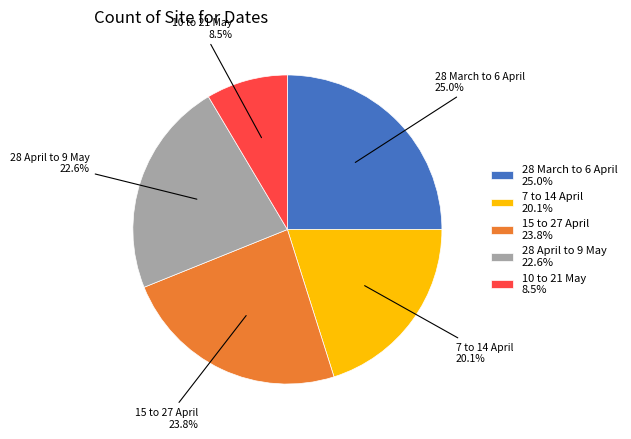

Rank the categories by value from highest to lowest.

28 March to 6 April, 15 to 27 April, 28 April to 9 May, 7 to 14 April, 10 to 21 May